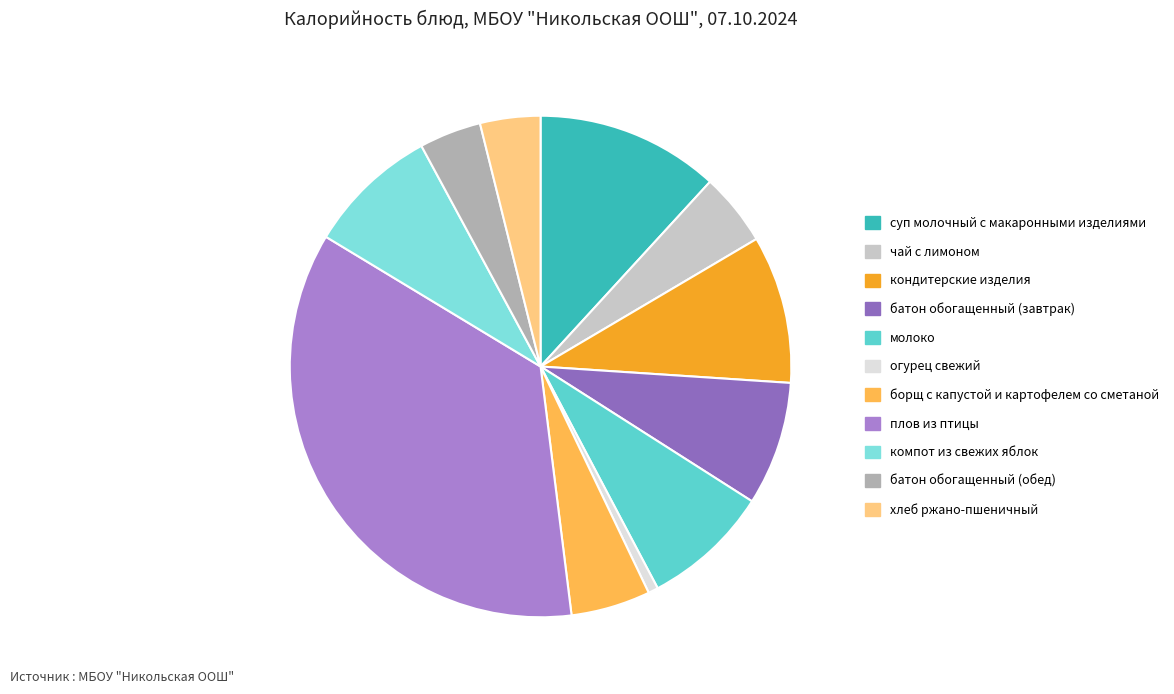

Does any single category account for the majority?

No